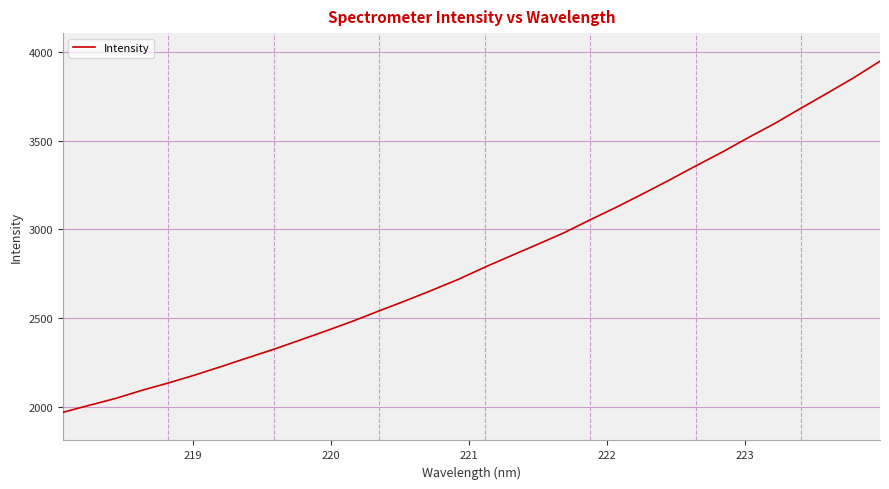

What is the smallest value displayed?

1969.7